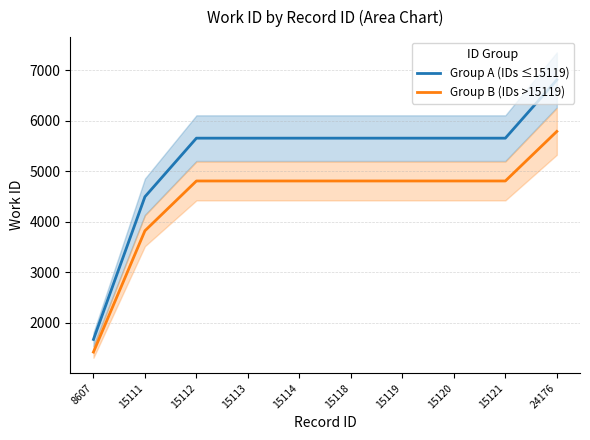

Does the chart display data point markers on the line(s)?

No